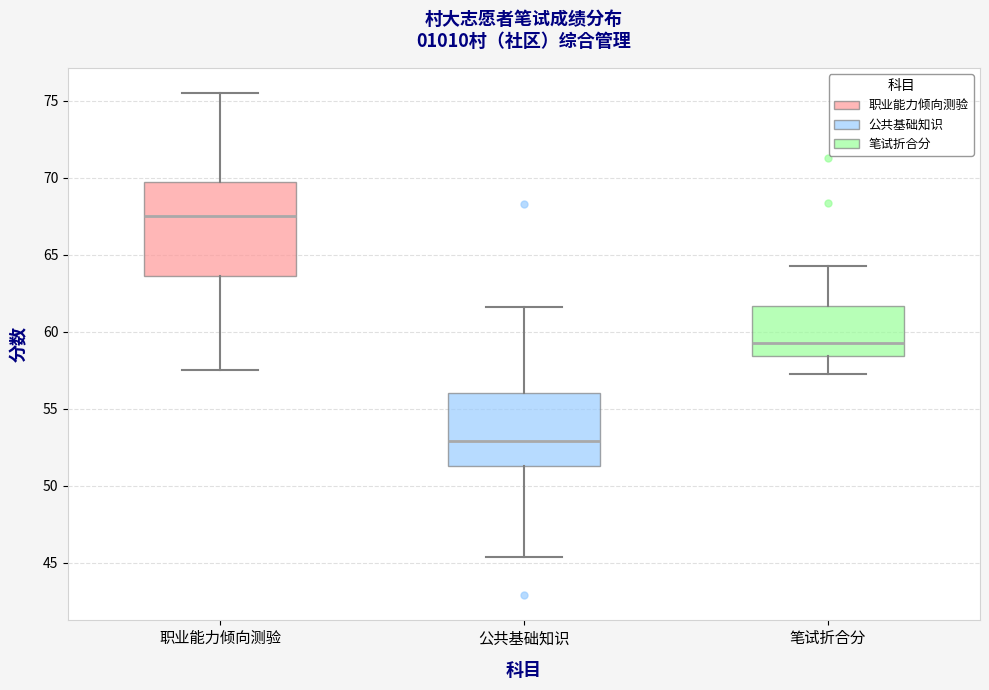

Reading left to right, transcribe this box plot: for each box, give where its median line is, the range the box spans, and where its two whiskers end, as read against the y-axis. The values are not printed on the chart, so give them approximately, as read against the axis.

职业能力倾向测验: median 67.5, box 63.5 to 70.0, whiskers 57.5 to 75.5
公共基础知识: median 53.0, box 51.5 to 56.0, whiskers 45.5 to 61.5
笔试折合分: median 59.5, box 58.5 to 61.5, whiskers 57.5 to 64.5